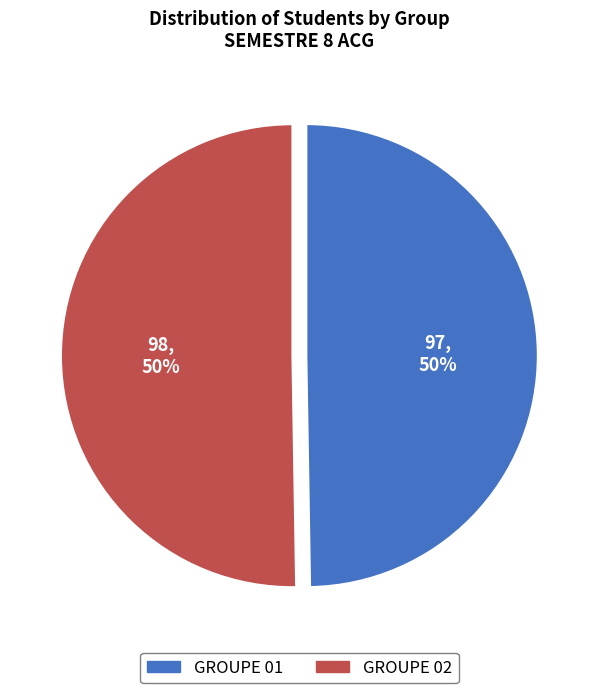

To the nearest percent, what is the average slice percentage?

50%